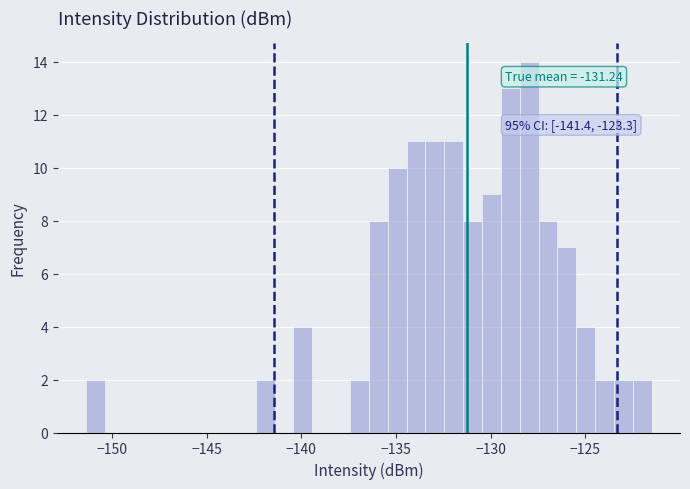

Read against the x-axis, roughly where is the centre of the tallest bar?

-128.0